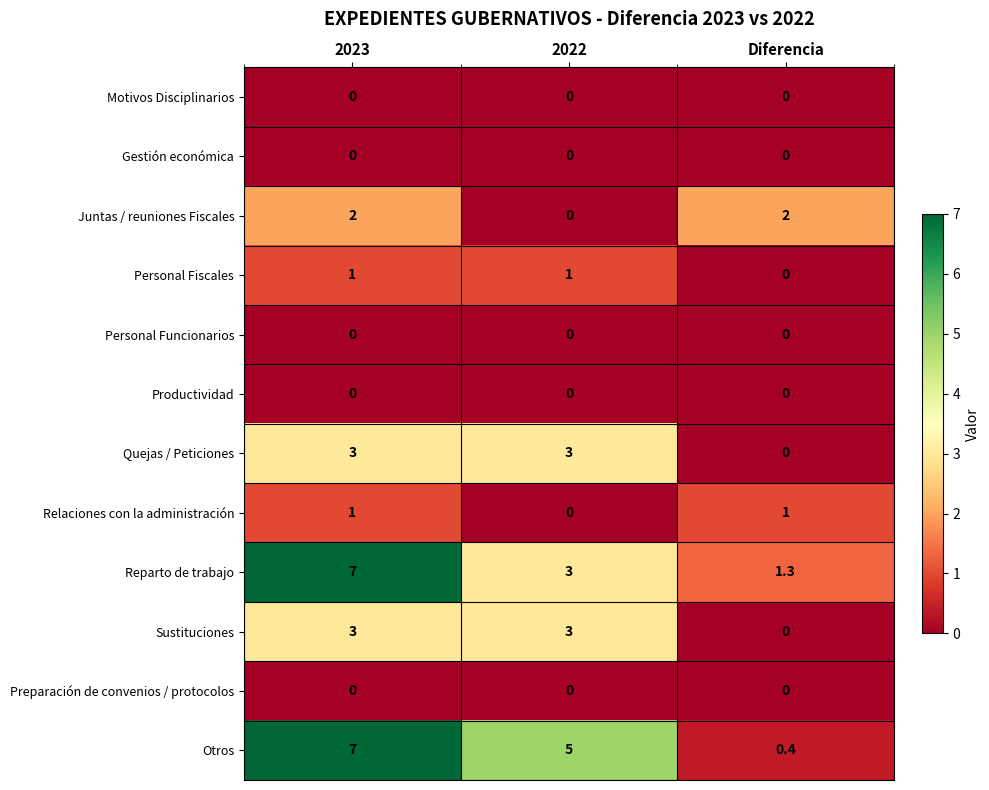

What is the greatest value displayed?

7.0